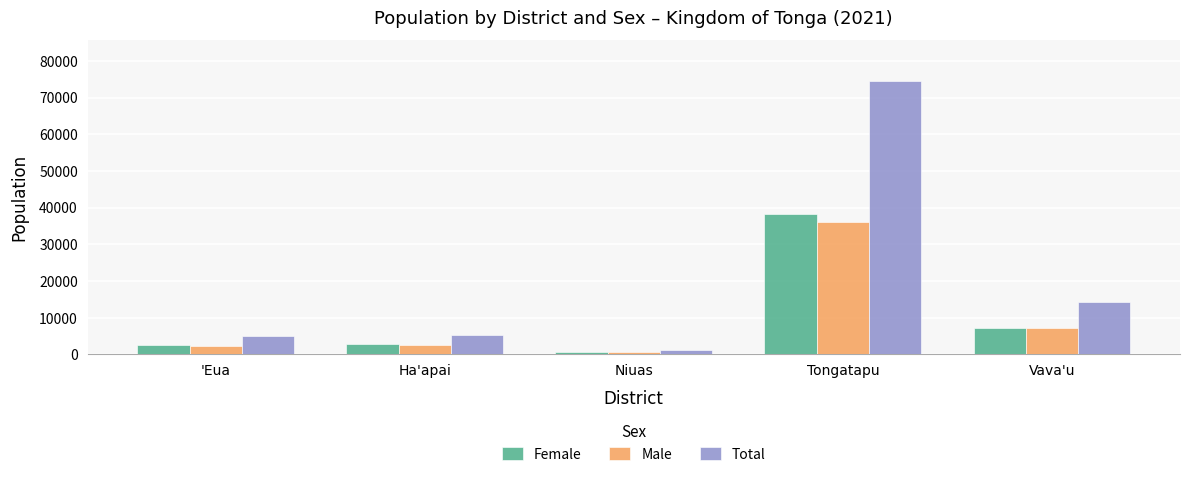

What is the difference between the maximum and minimum values in the Male series?

35457